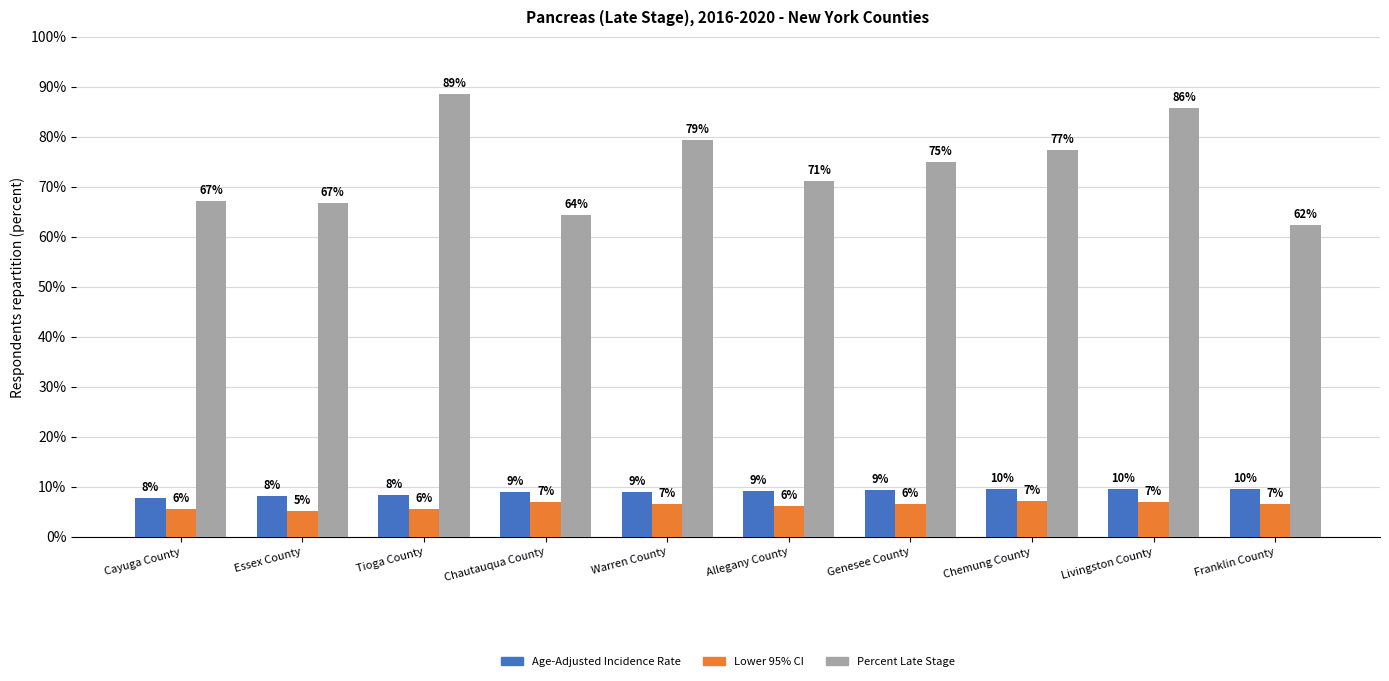

What is the sum of all Age-Adjusted Incidence Rate values?

89.2